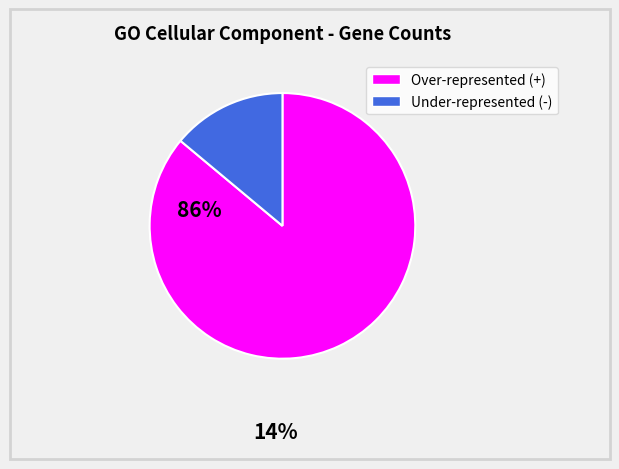

Does any single category account for the majority?

Yes